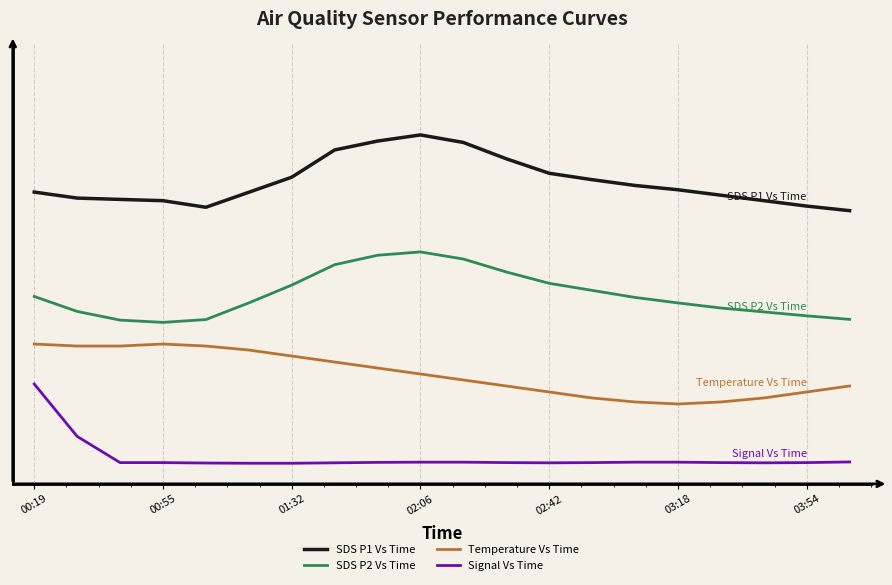

Which series has the widest spread of values?

Signal Vs Time